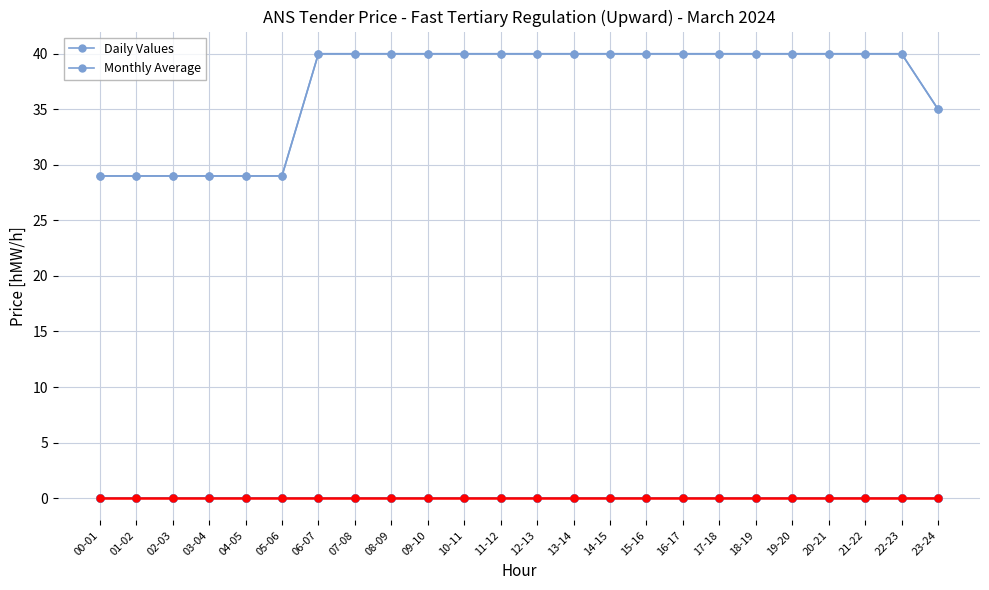

What is the label of the 1st point from the right?

23-24